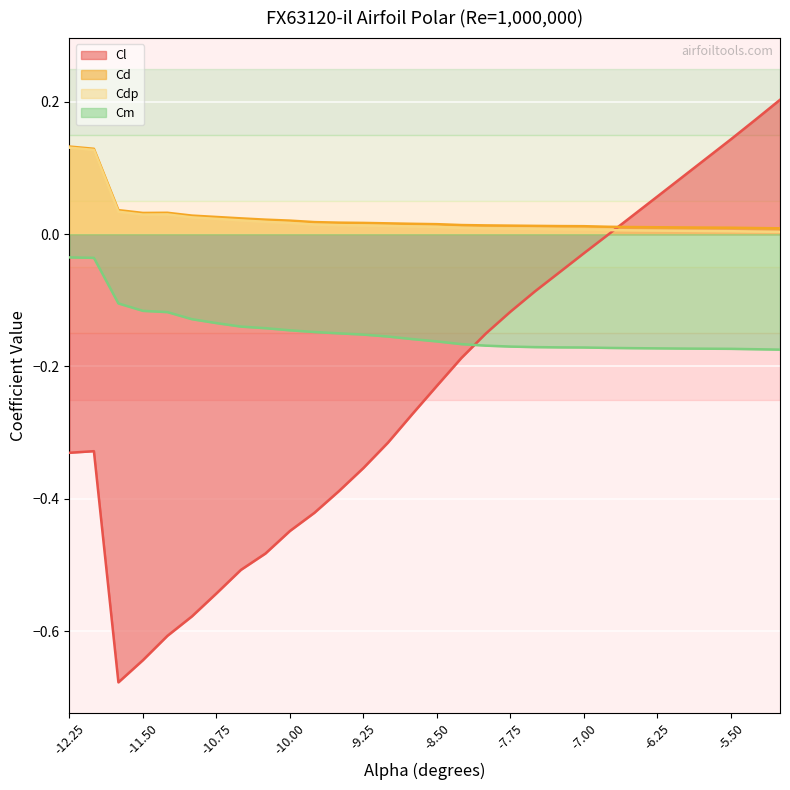

What is the difference between the Cm values at -12.25 and -7.0?

0.1